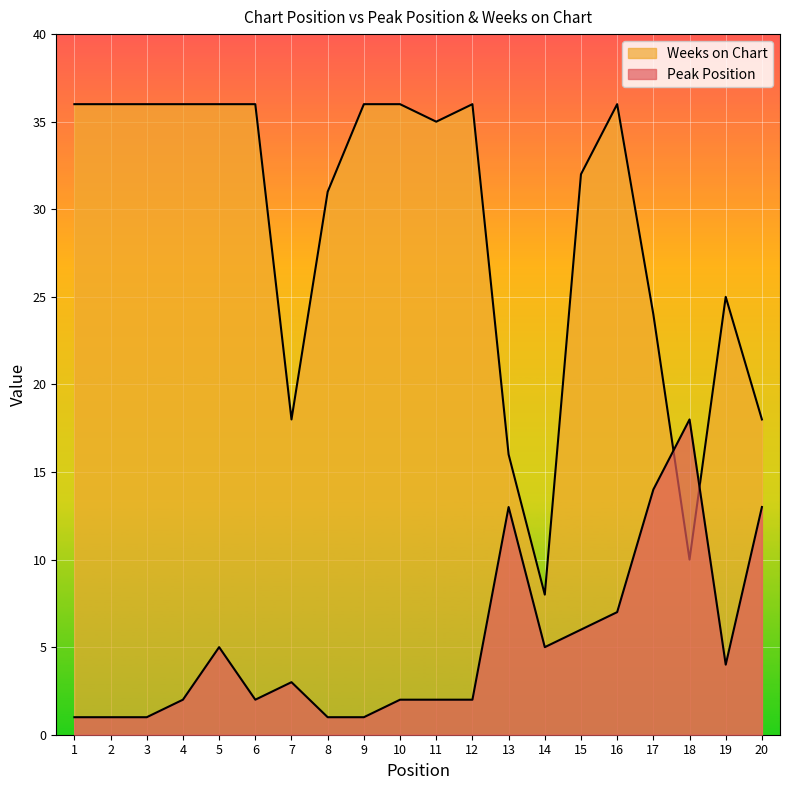

At which category is the sum across all series the highest?

16